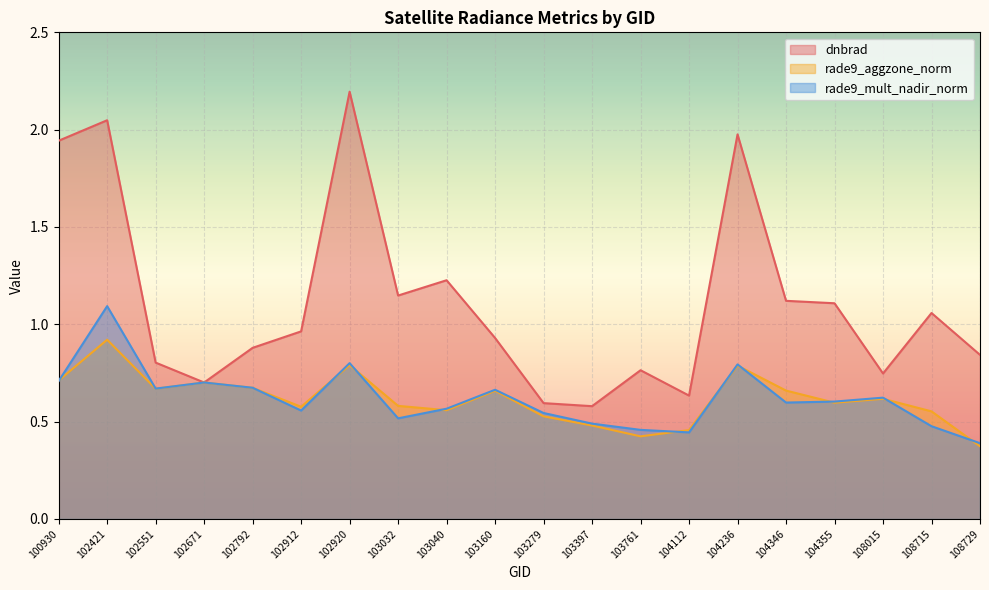

Which category has the highest value across all series?

102920